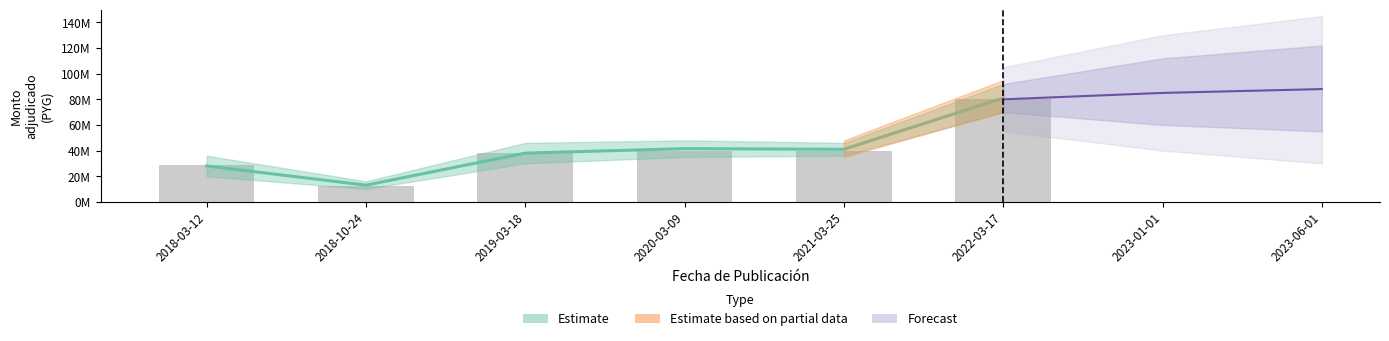

What is the sum of the values at 2022-03-17 and 2018-03-12?

109000000